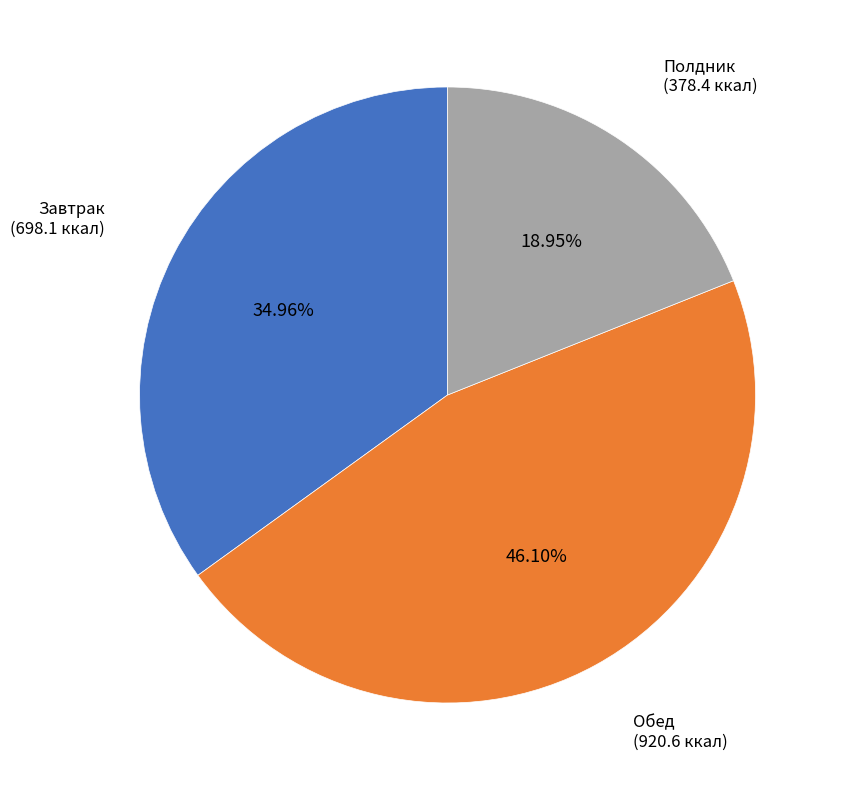

Is there a majority slice in this chart?

No